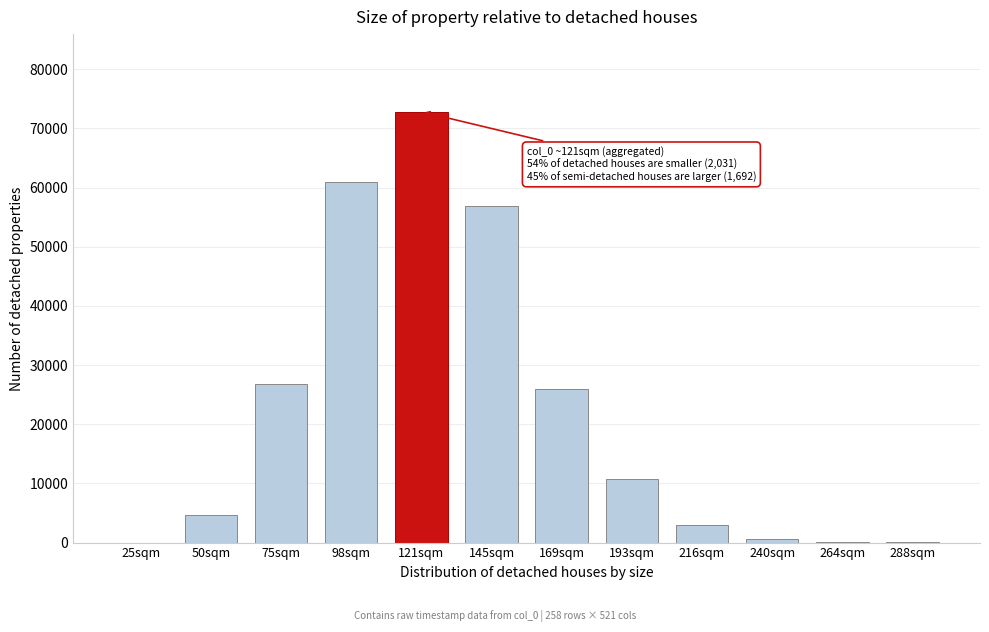

What is the change in value from 169sqm to 216sqm?

-22947